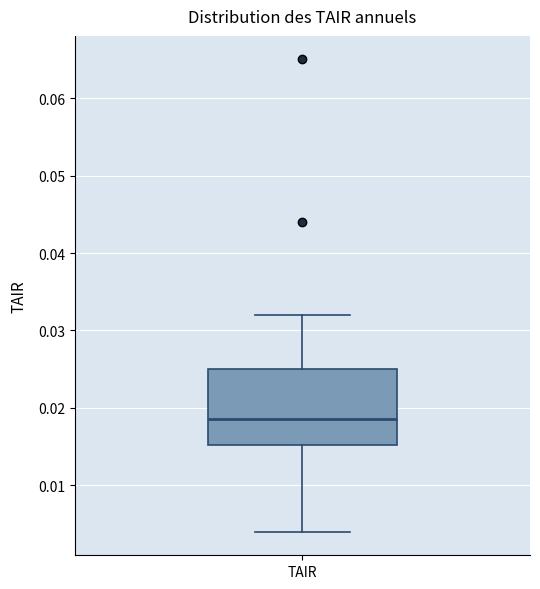

Transcribe this box plot: give where the median line is, the range the box spans, and where the two whiskers end, as read against the y-axis. The values are not printed on the chart, so give them approximately, as read against the axis.

median 0.019, box 0.015 to 0.025, whiskers 0.004 to 0.032